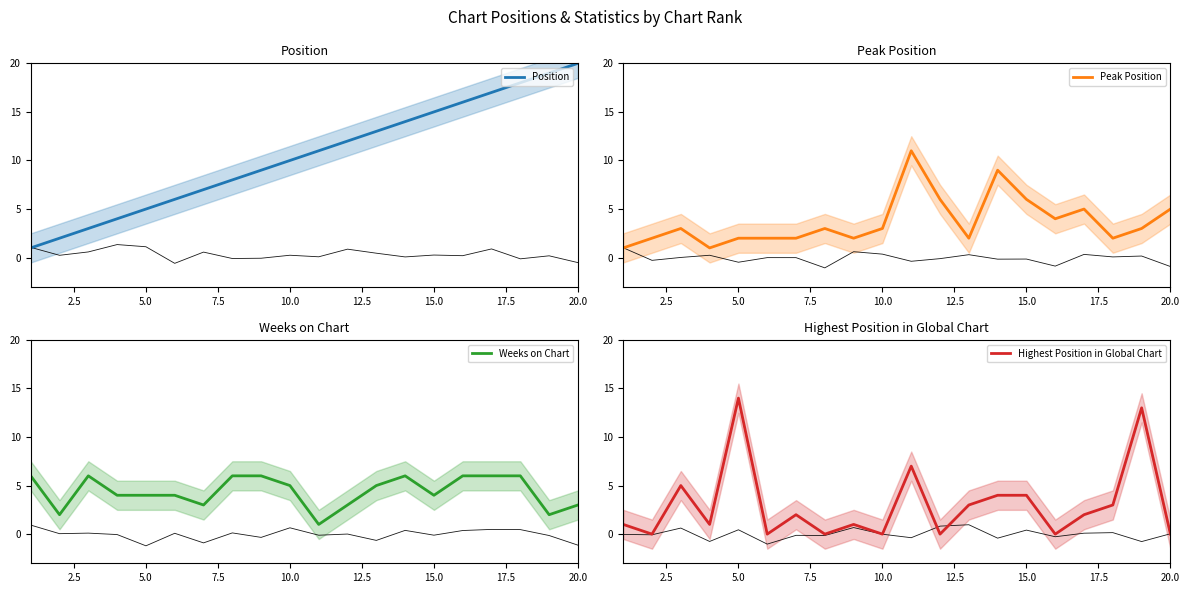

How many data points in Weeks on Chart are above 5?

8